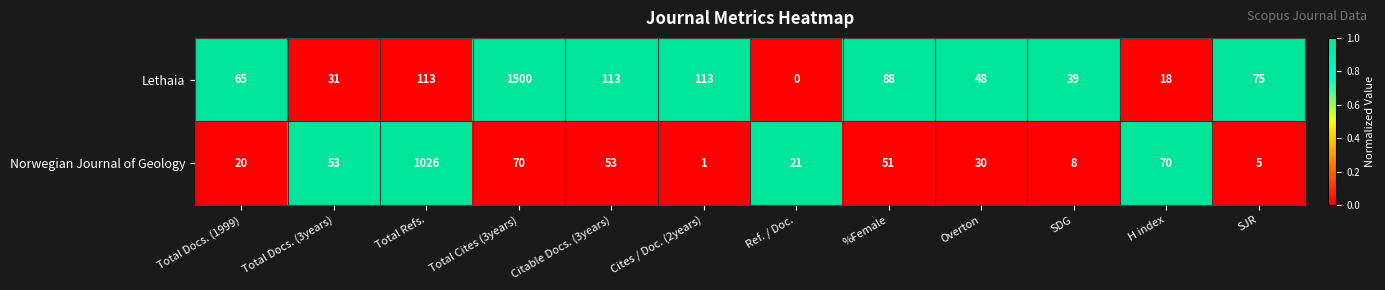

True or false: Lethaia has a value of 88 at Total Docs. (1999).

False